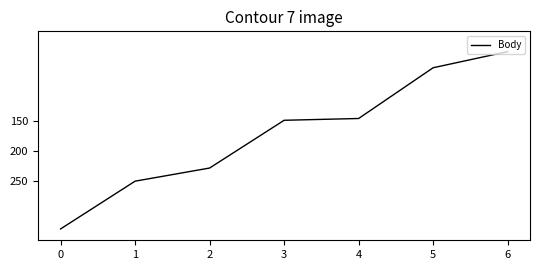

How many lines are shown in the chart?

1